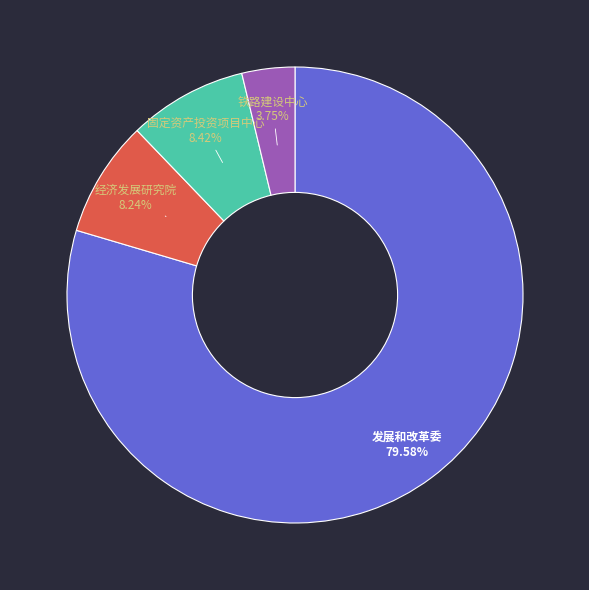

Is there any slice that represents more than half of the pie?

Yes